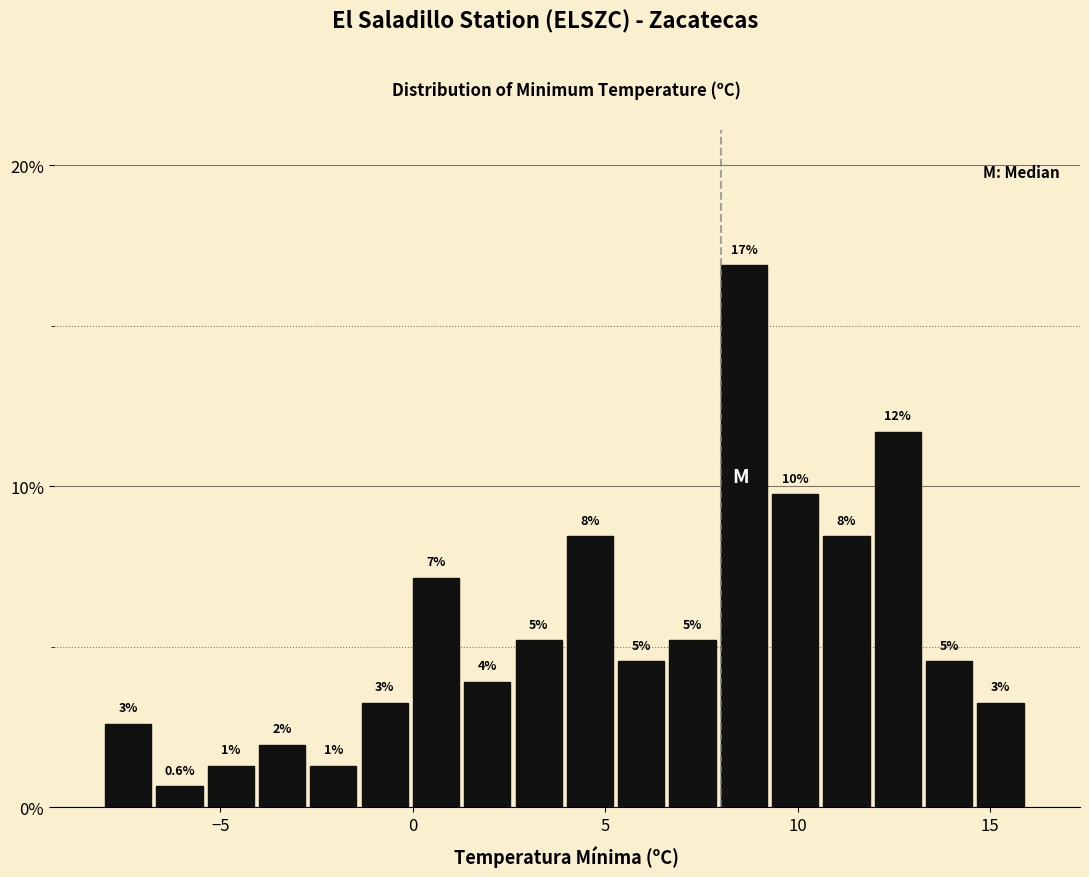

Around what value on the x-axis is the tallest bar? Give the approximate position of its centre, as read against the axis.

8.5